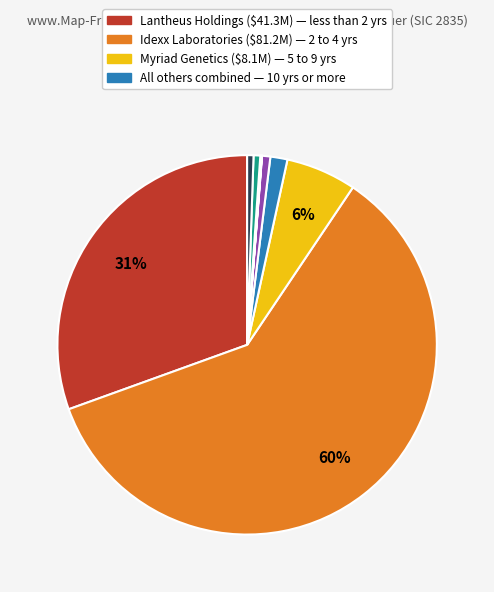

What is the majority slice?

Idexx Laboratories